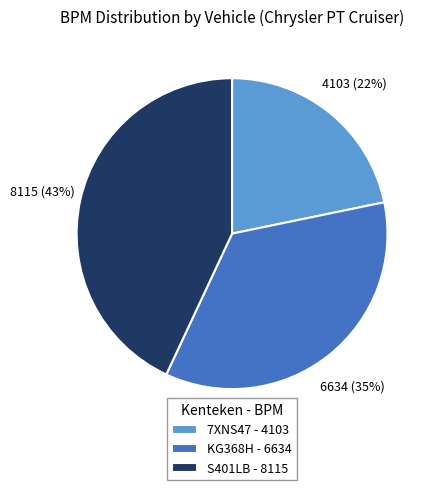

What percentage is the S401LB slice, to the nearest percent?

43%